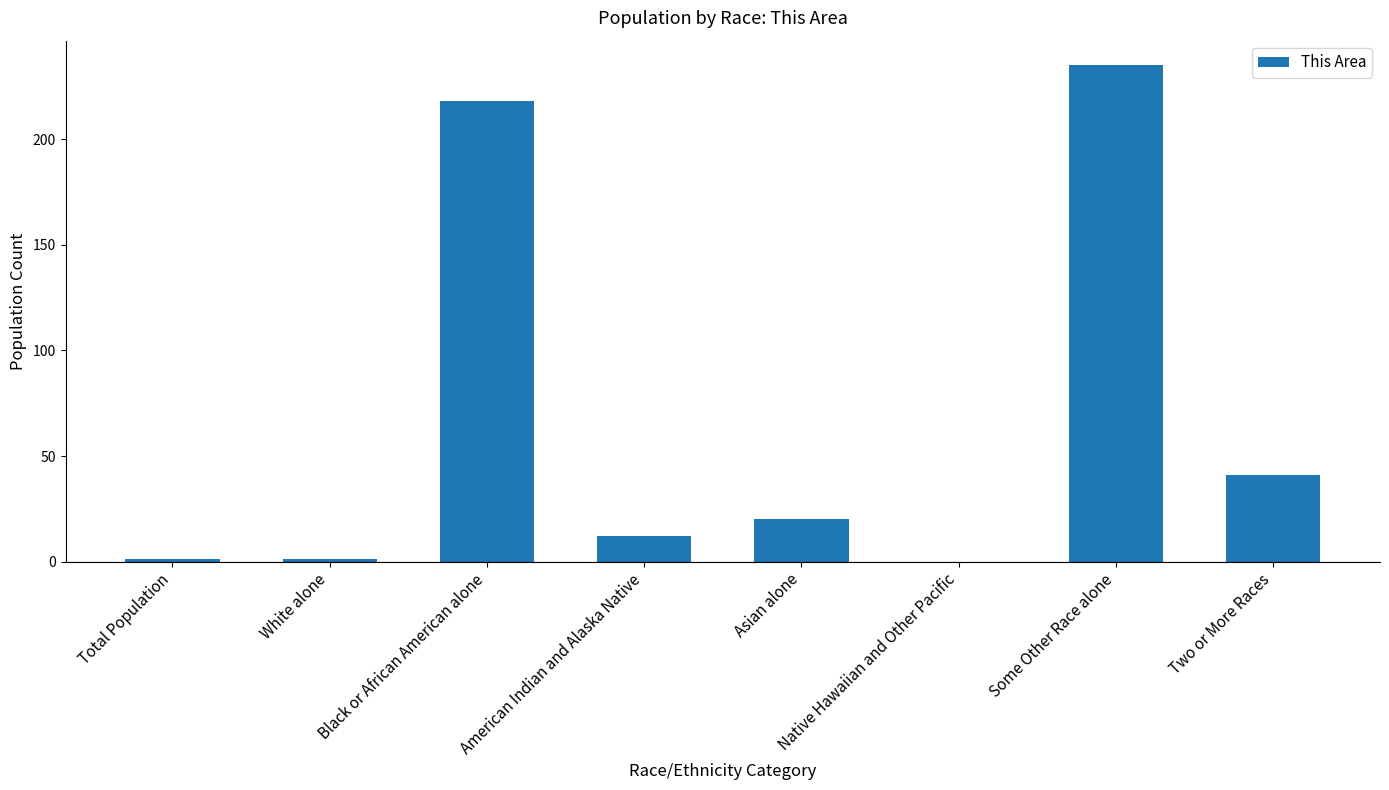

Reading left to right, extract all data points from this chart.

Total Population=1	White alone=1	Black or African American alone=218	American Indian and Alaska Native=12	Asian alone=20	Native Hawaiian and Other Pacific=0	Some Other Race alone=235	Two or More Races=41